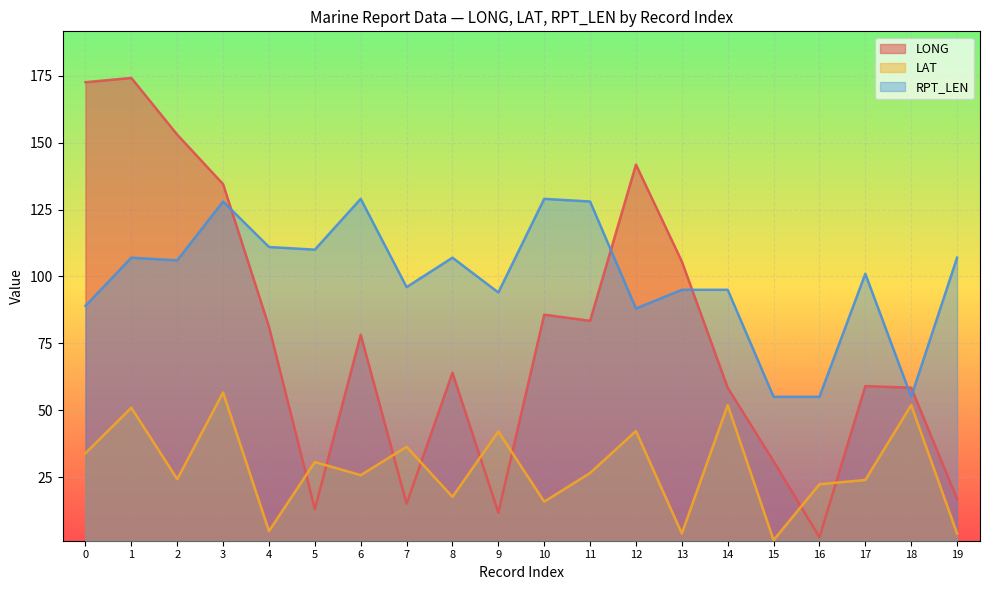

What are all the series names shown in the legend?

LONG, LAT, RPT_LEN